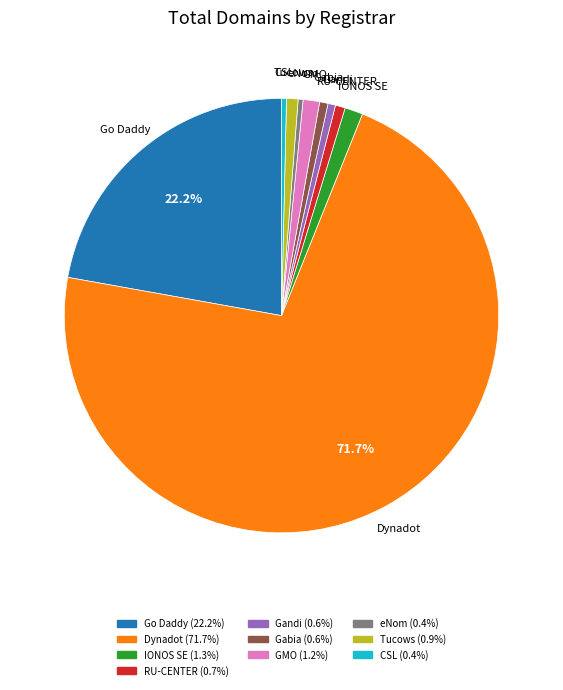

Which slice is the largest?

Dynadot